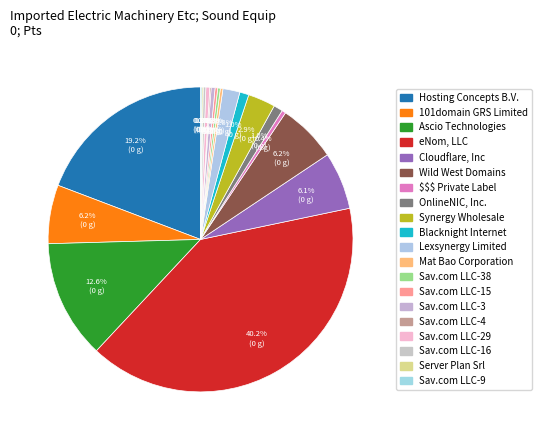

What is the total percentage of $$$ Private Label and Sav.com LLC-15?

0.7%